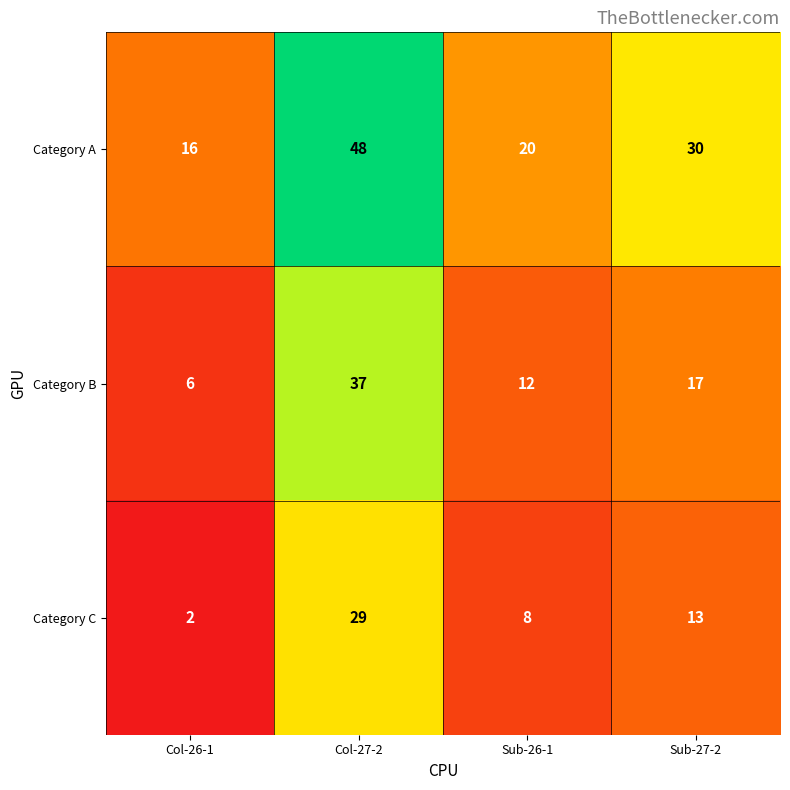

The Category C series shows 13 at Sub-27-2. True or false?

True